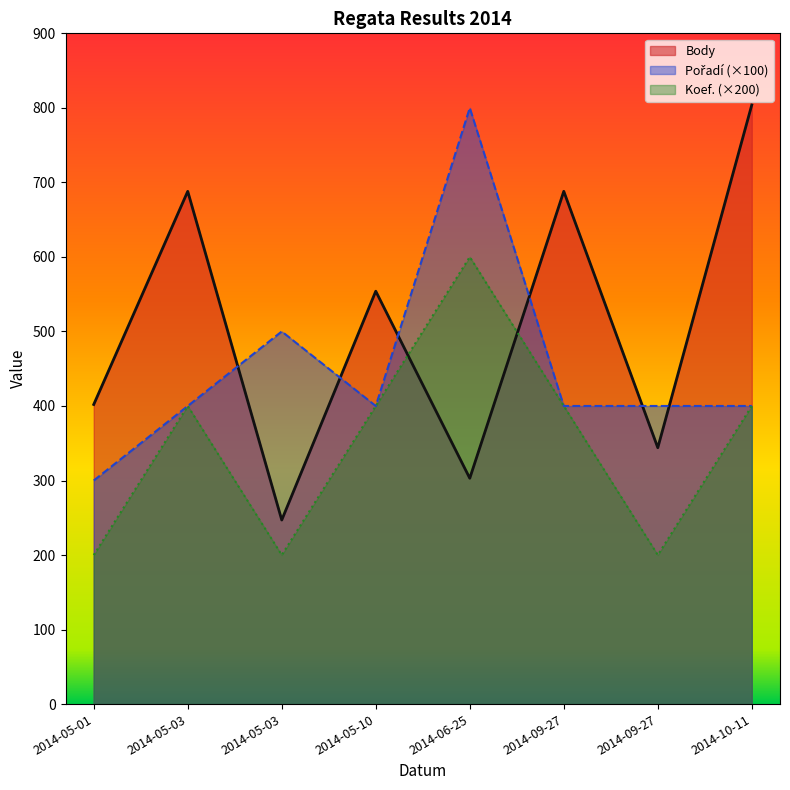

At which category does the chart reach its minimum across all series?

2014-05-01